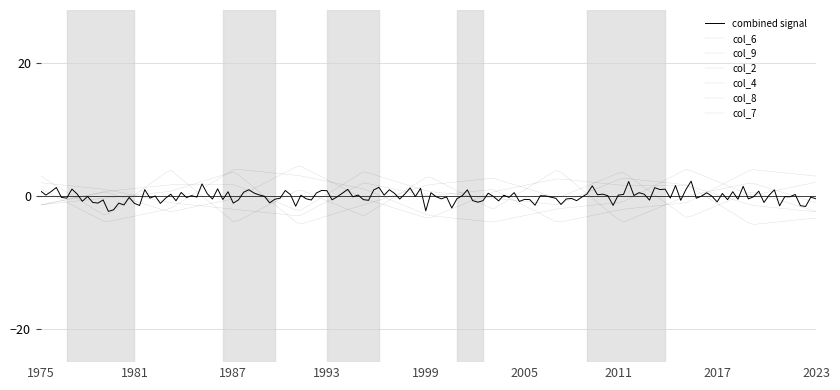

Does the chart have visible grid lines?

Yes